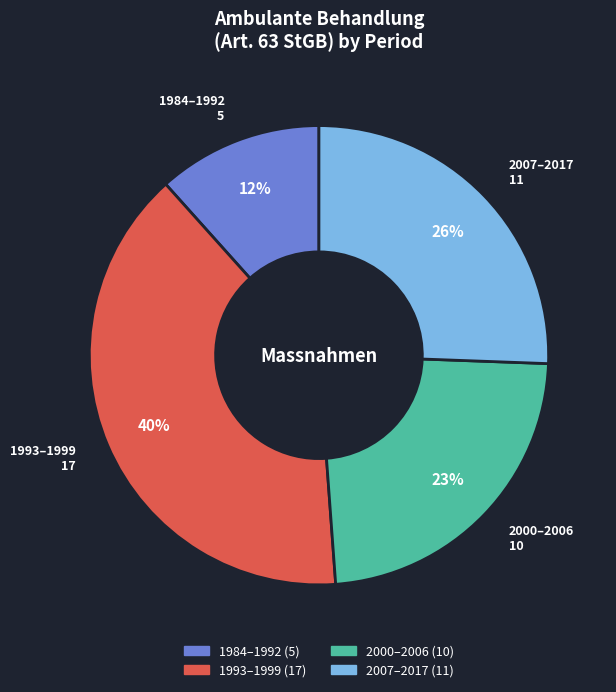

How many slices are in this pie chart?

4